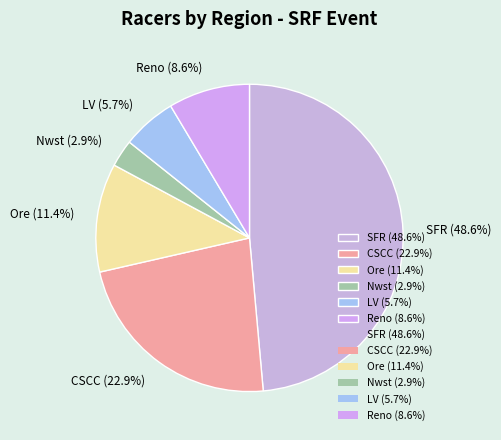

Which slice is the largest?

SFR